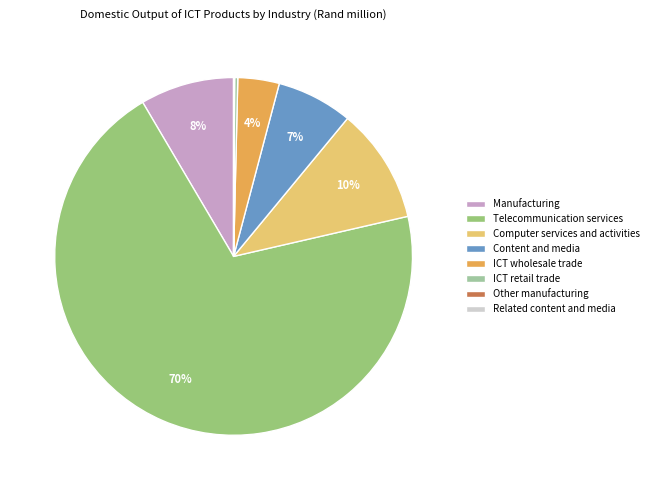

To the nearest percent, what is the difference between the Manufacturing and Computer services and activities slice percentages?

2%